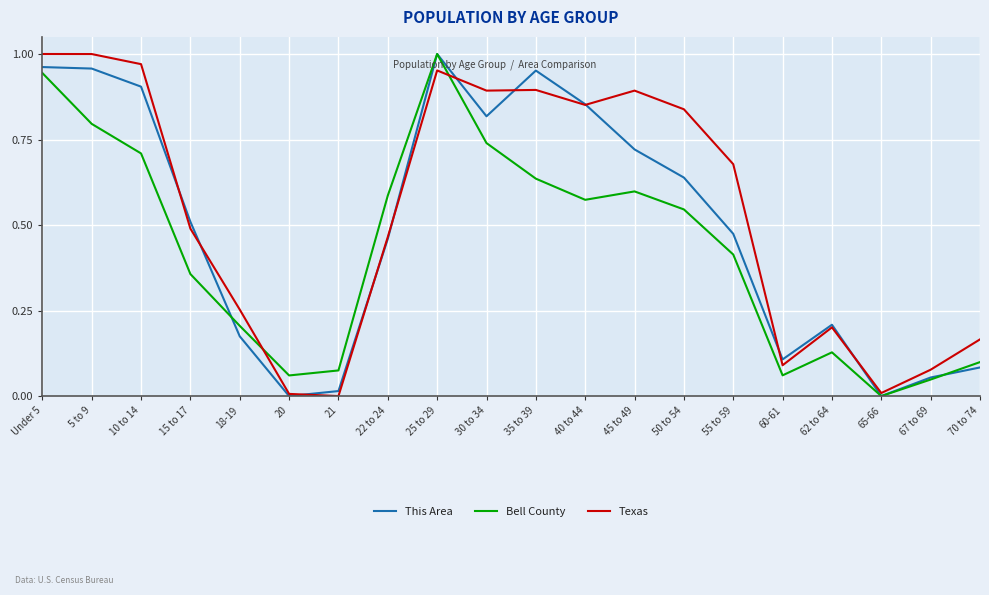

Which category has the highest value in the This Area series?

25 to 29